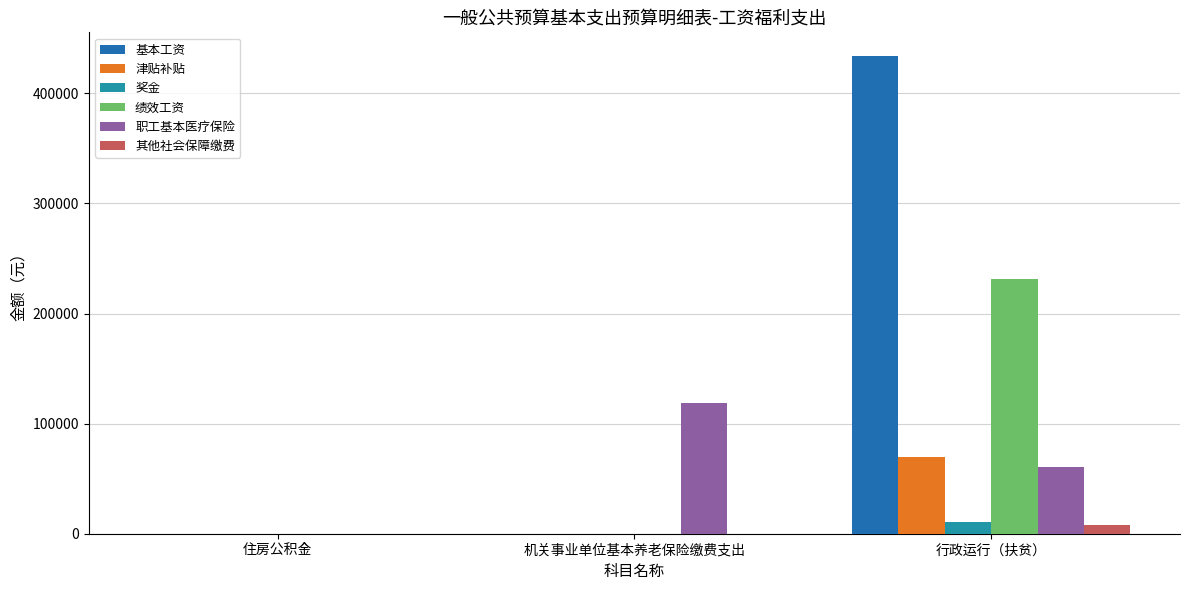

How many groups of bars are there?

3